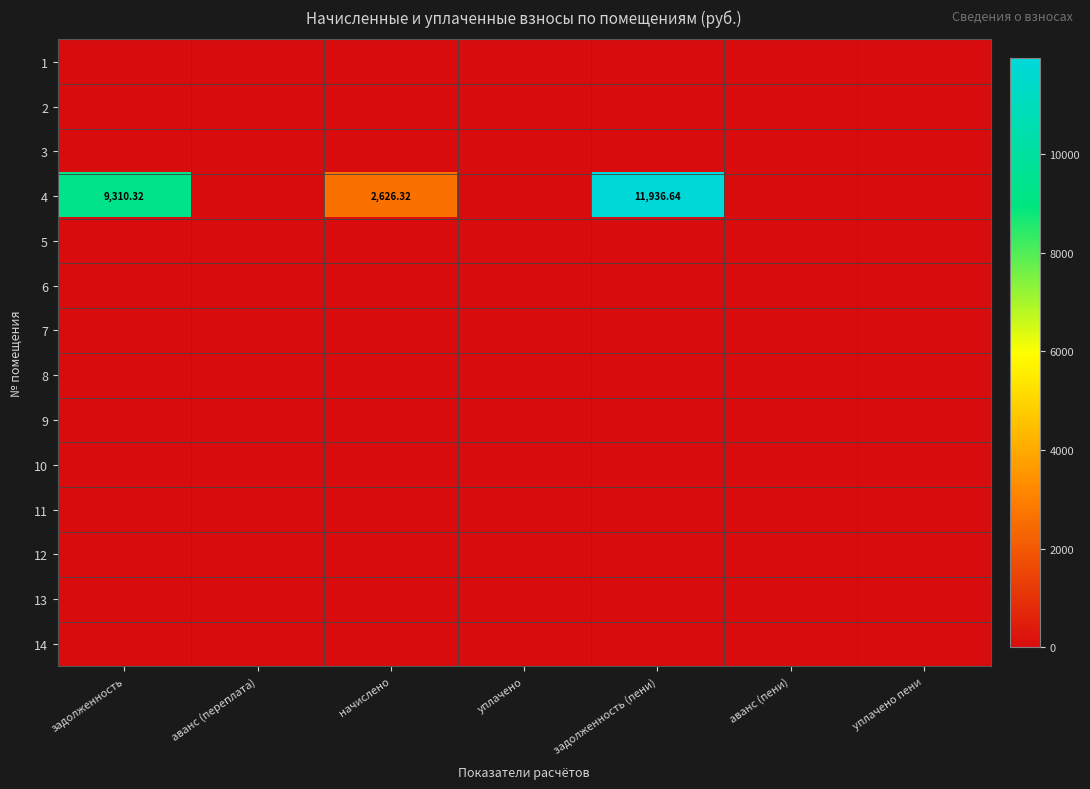

Count the number of categories in the chart.

7